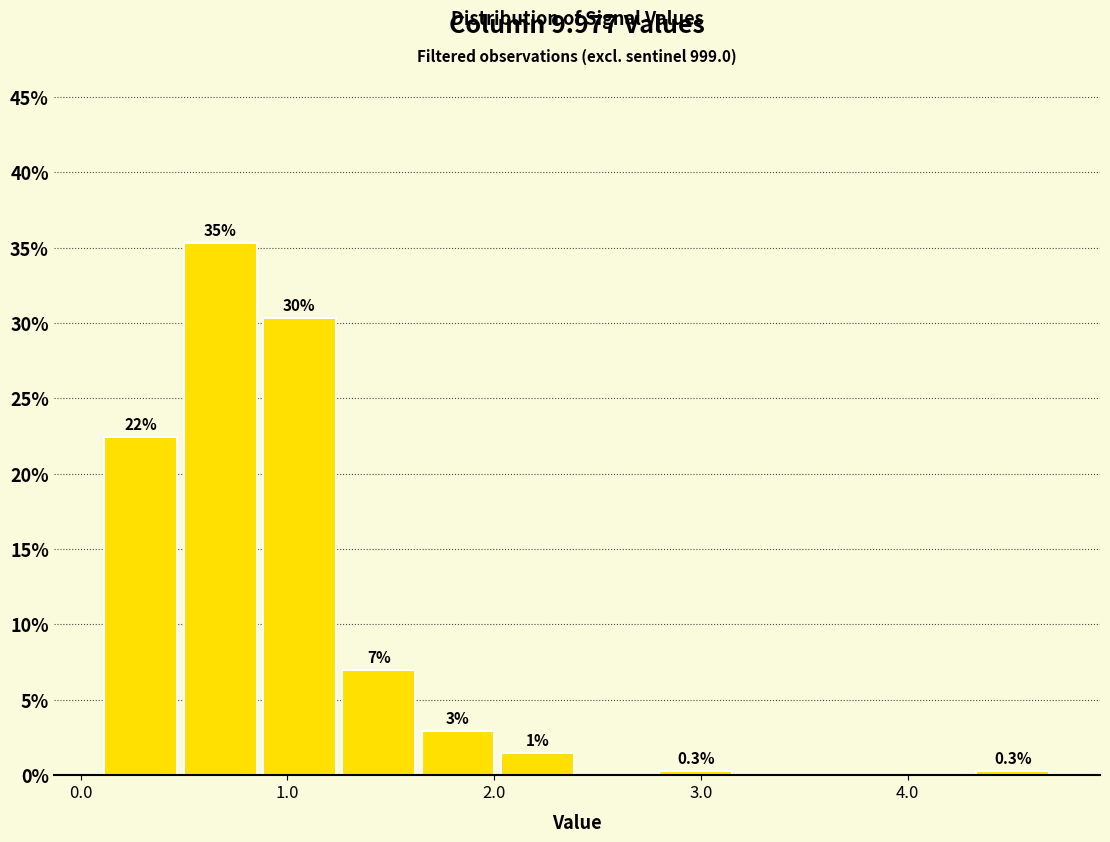

Around what value on the x-axis is the tallest bar? Give the approximate position of its centre, as read against the axis.

0.7